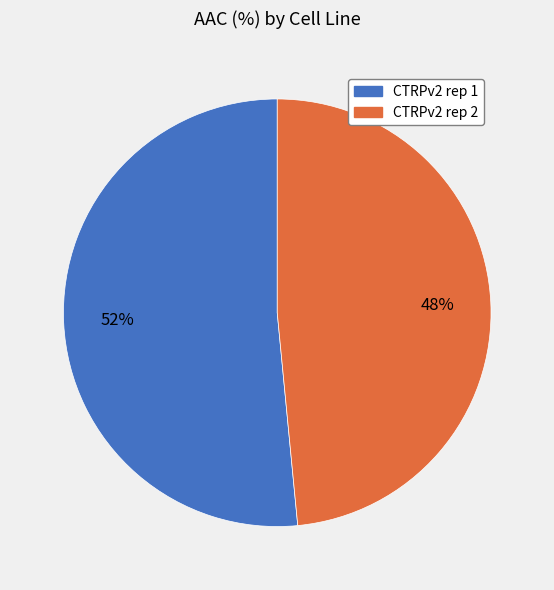

Does CTRPv2 rep 2 represent more than half of the total?

No